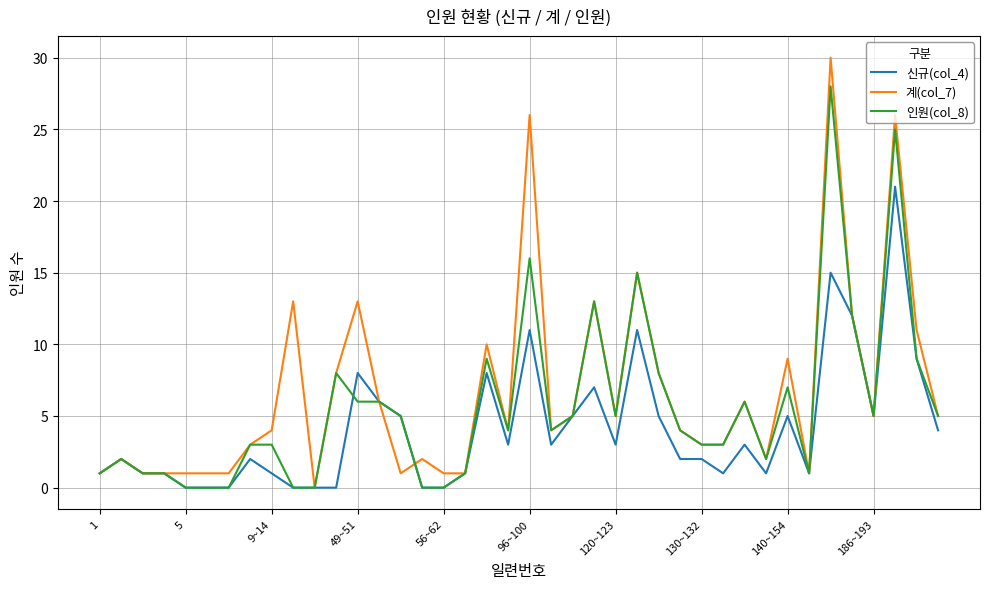

What is the average value of the 계(col_7) series?

7